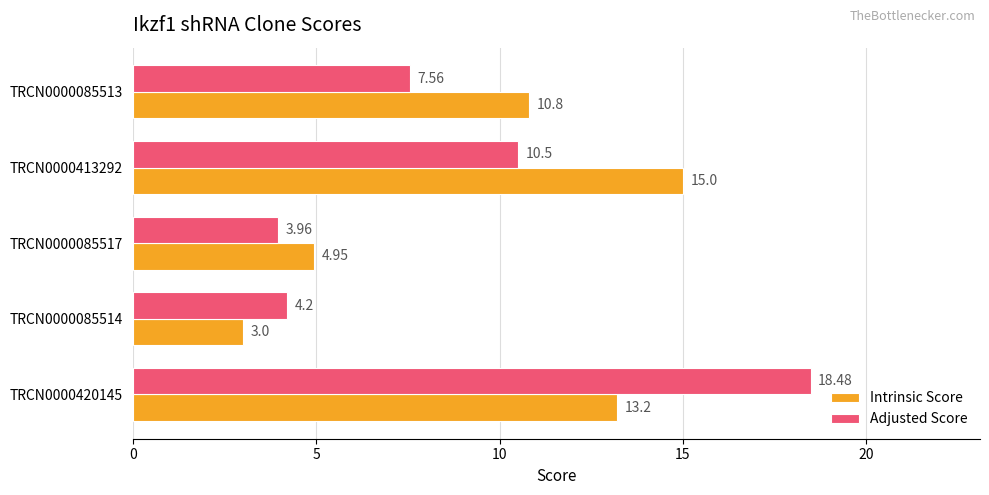

Count the number of data series in this chart.

2